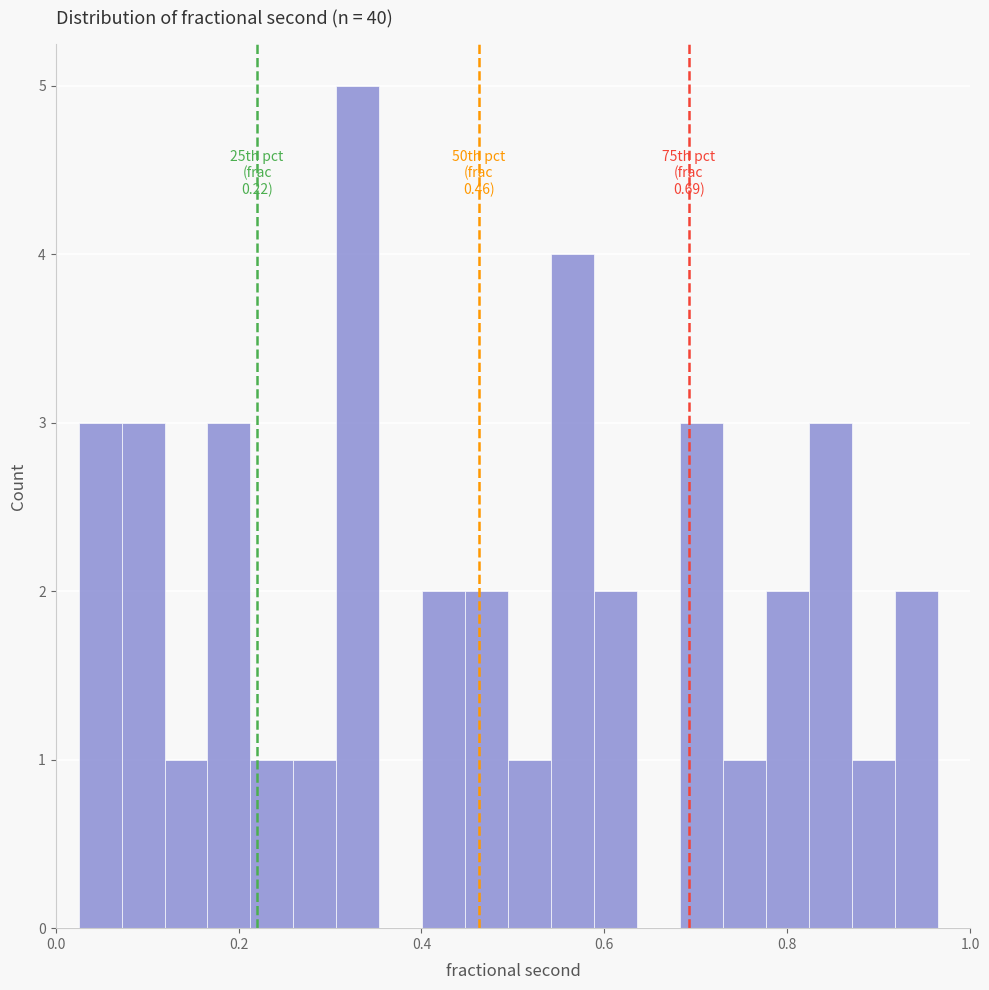

Around what value on the x-axis is the tallest bar? Give the approximate position of its centre, as read against the axis.

0.34